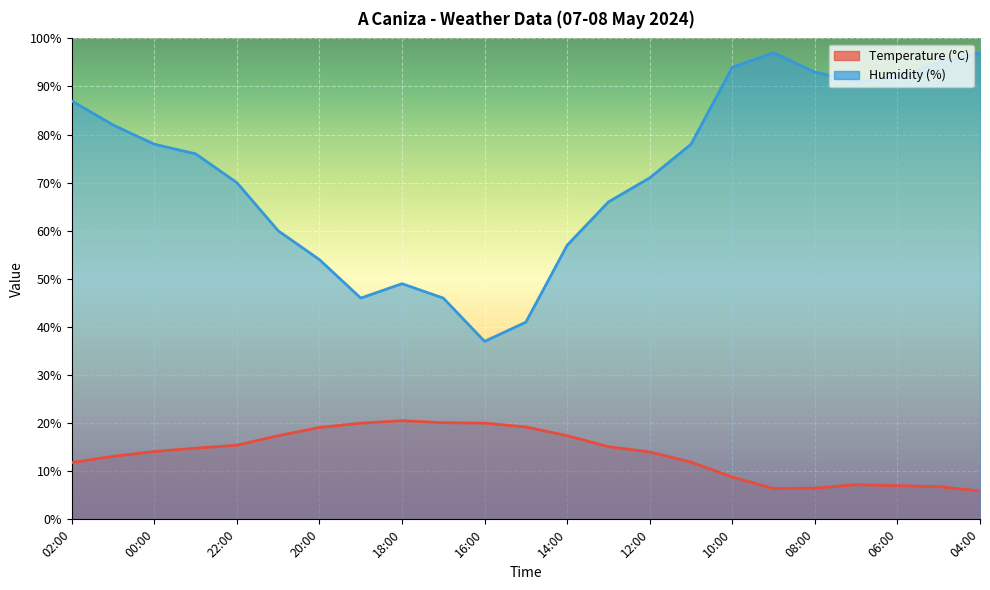

List the series in order of their overall mean, lowest first.

Temperature (C), Humidity (%)